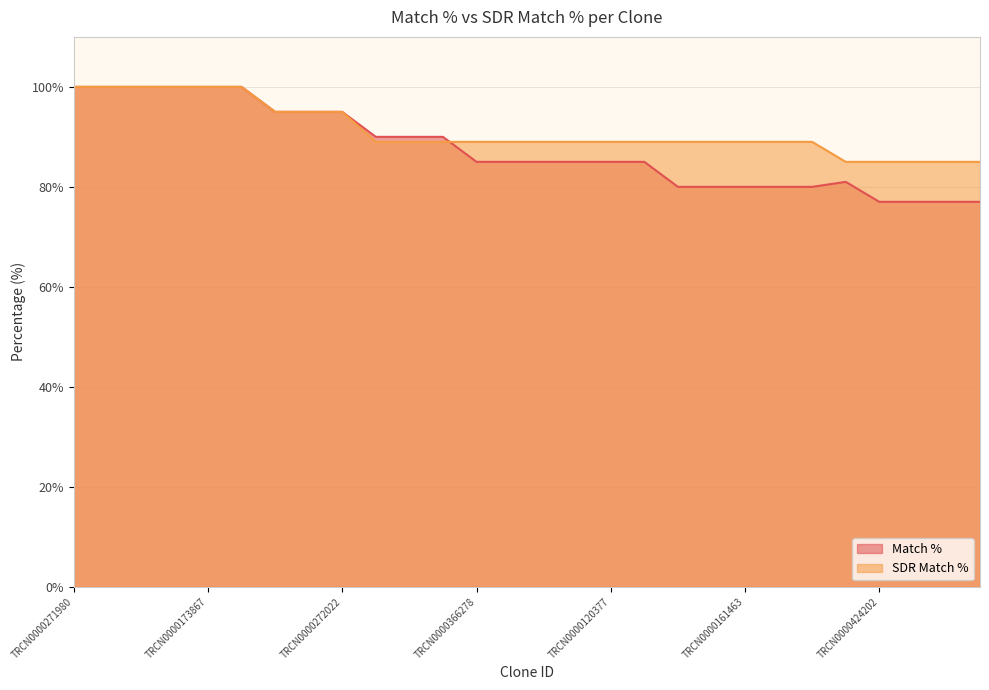

What is the difference between the second highest and minimum values in the SDR Match % series?

15